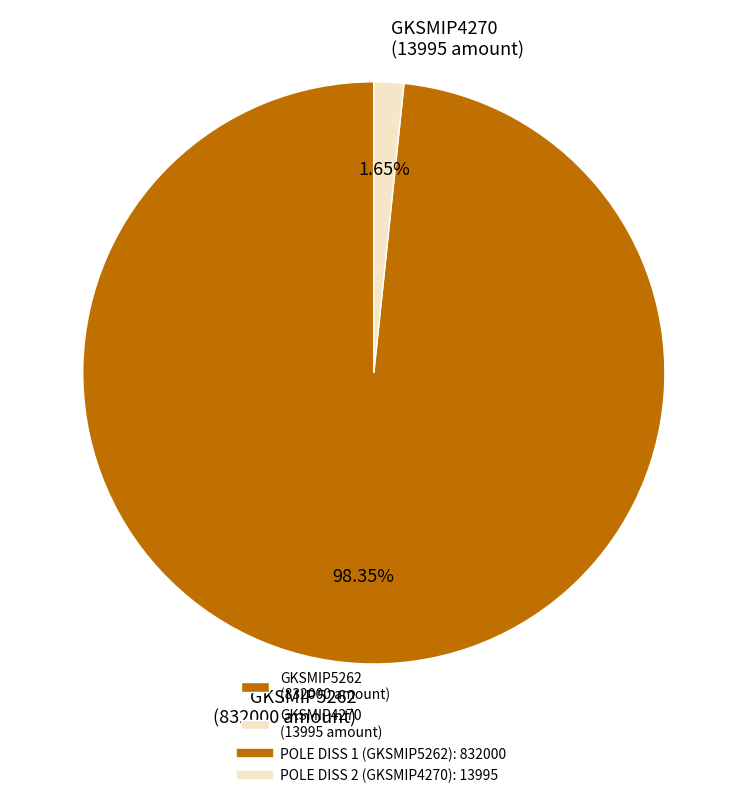

Which has a higher value, GKSMIP5262 (832000 amount) or GKSMIP4270 (13995 amount)?

GKSMIP5262 (832000 amount)